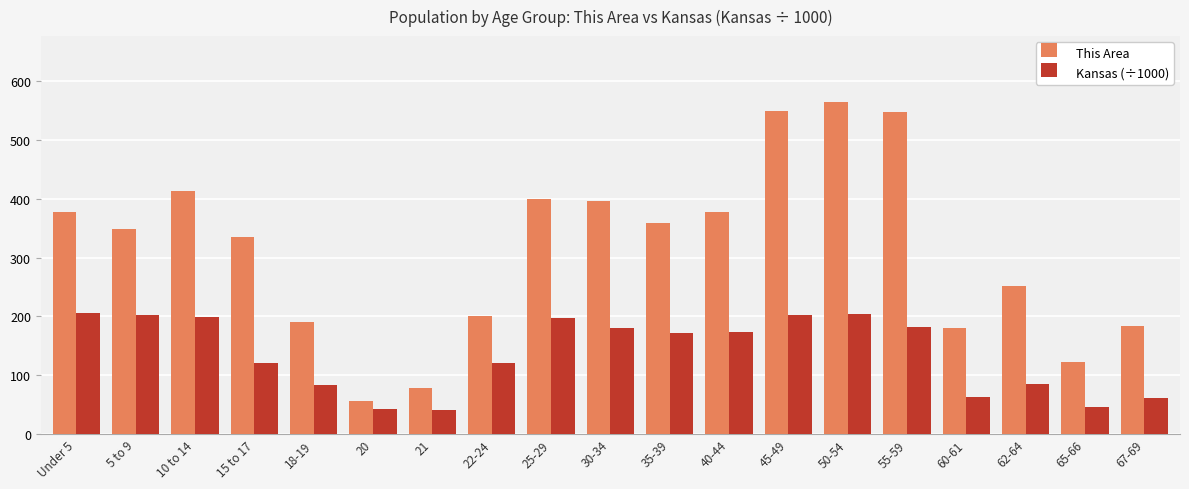

What value does the This Area series have at 21?

78.0